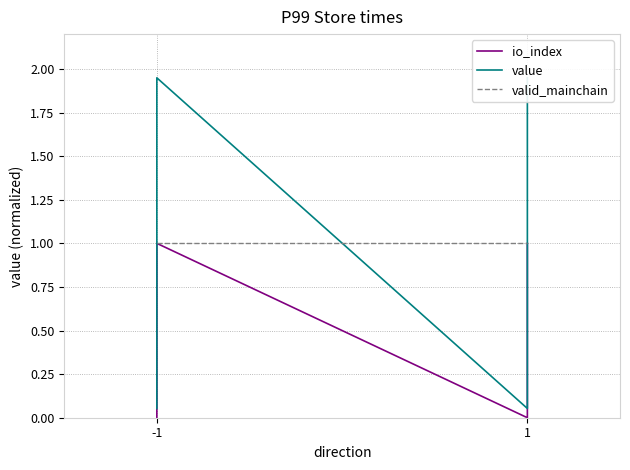

What is the sum of all value values?

4.0